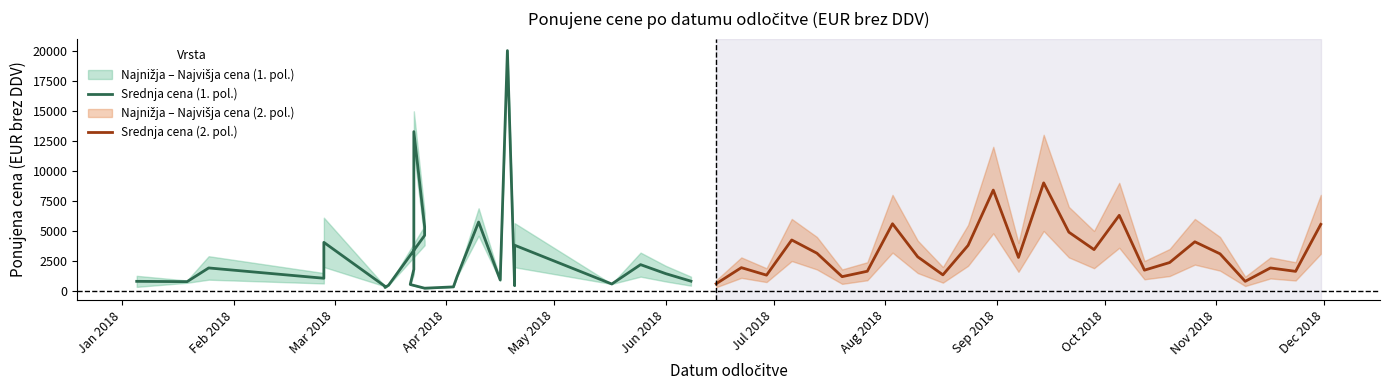

After their last crossing, which series has the higher values: Srednja cena (1. pol.) or Srednja cena (2. pol.)?

Srednja cena (2. pol.)